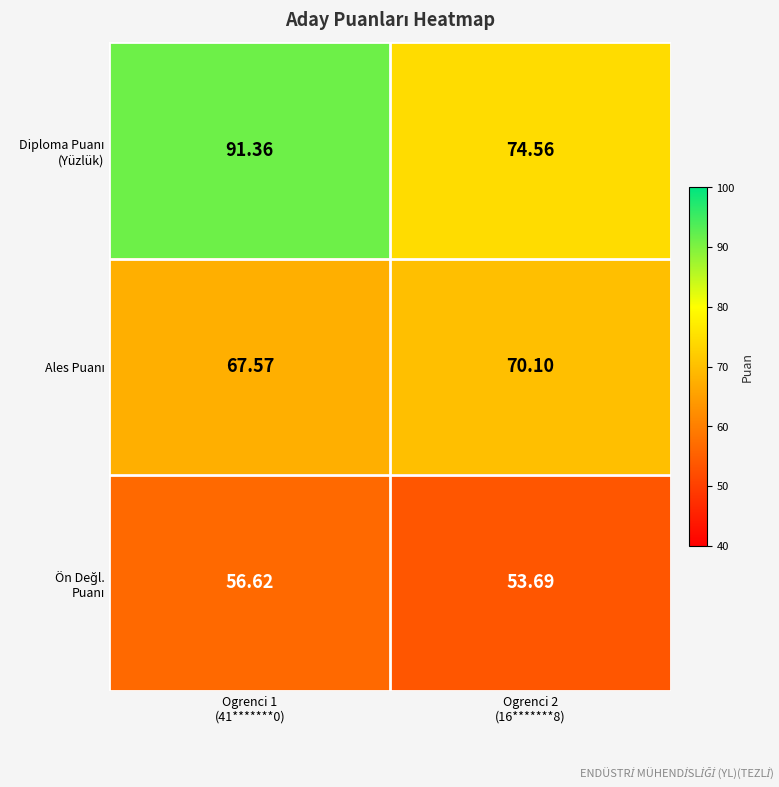

What is the difference between the highest and lowest values at Ogrenci 1
(41*******0)?

34.7